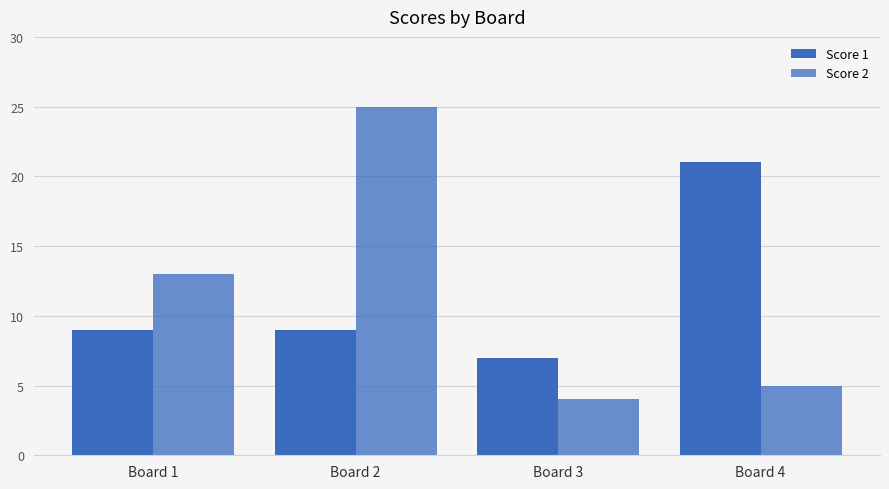

What is the approximate value of Score 1 at Board 3?

7